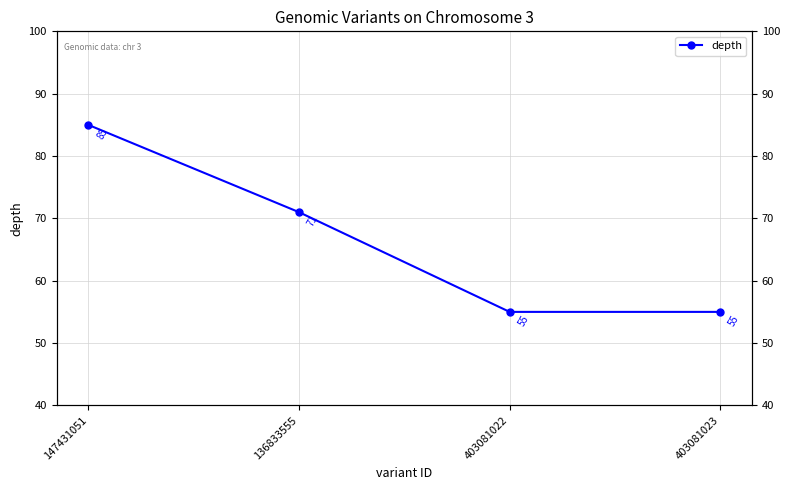

The value at 136833555 is 71. True or false?

True